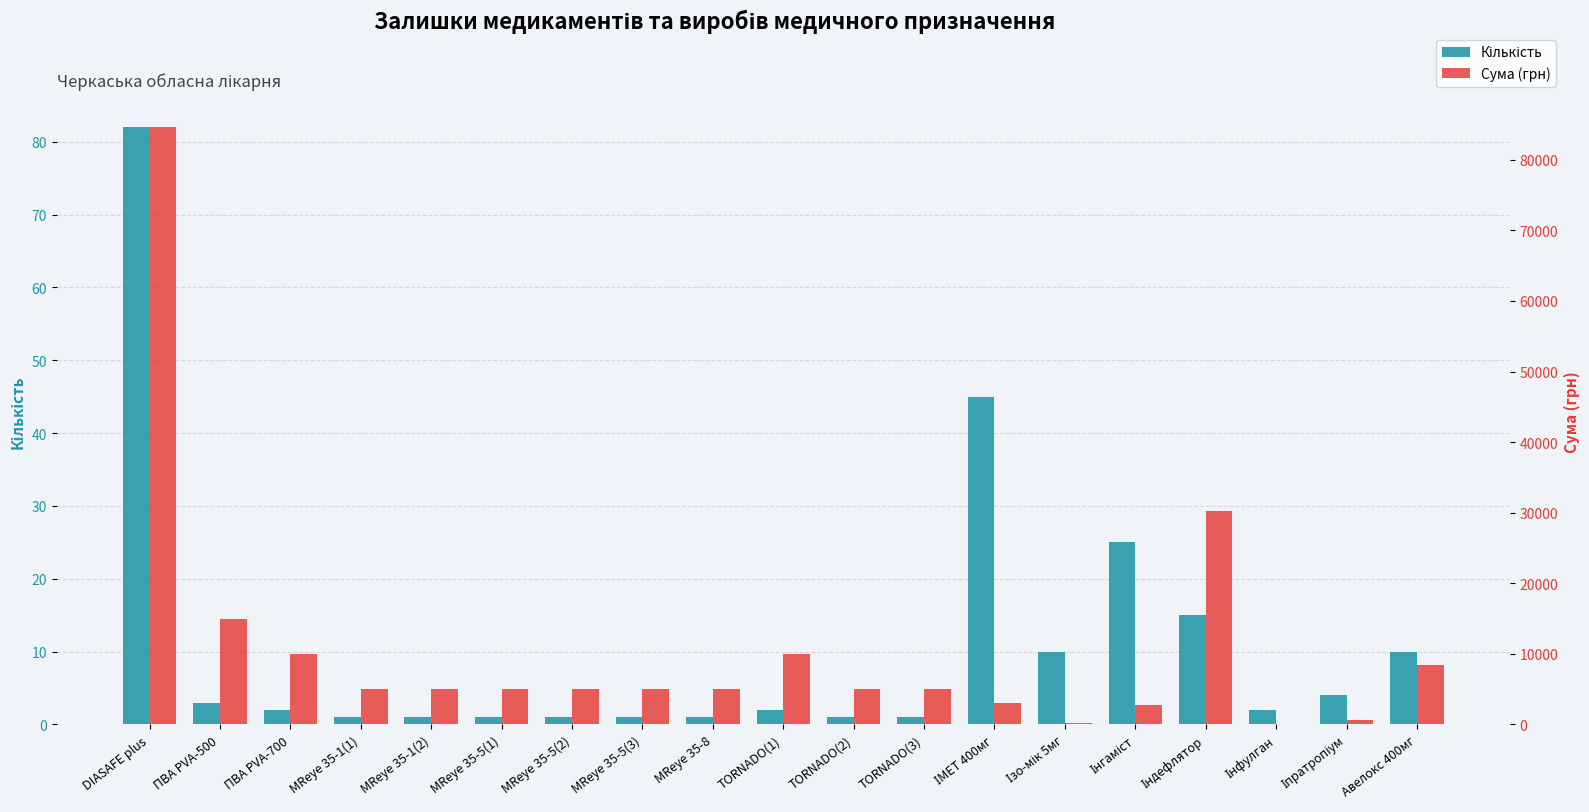

What is the total value across all series at MReye 35-1(1)?

4997.9